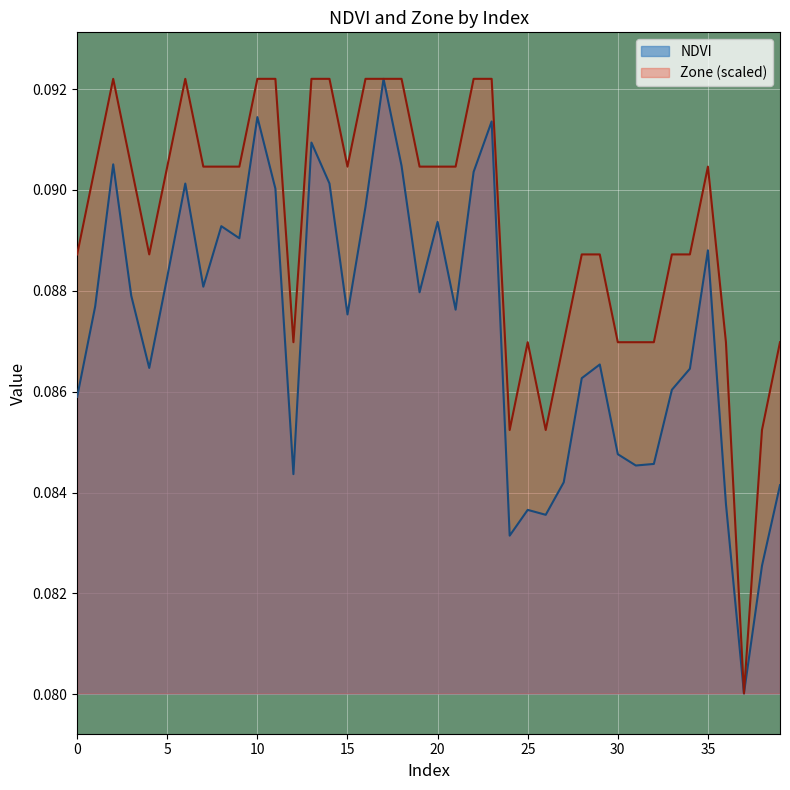

What is the maximum value shown in the chart?

0.1